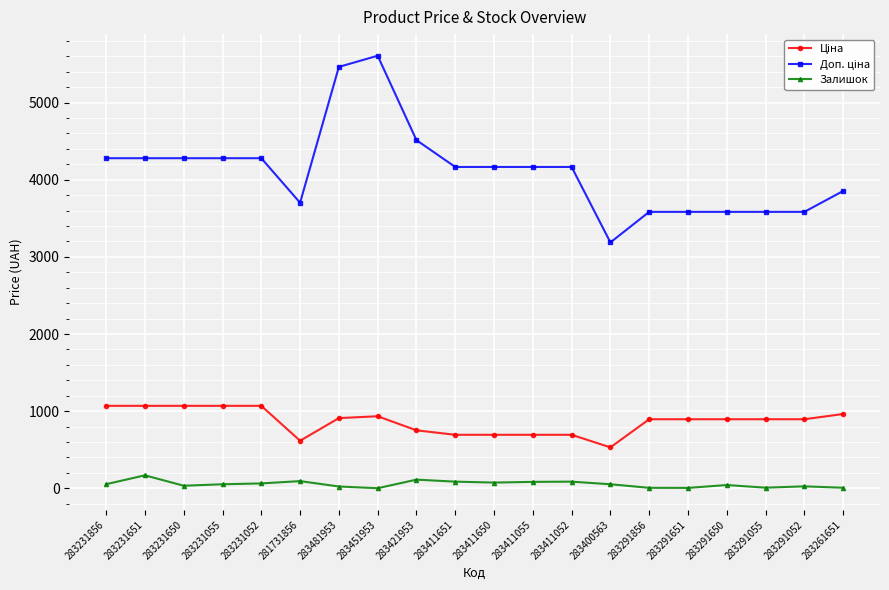

What is the total value across all series at 283231651?

5517.9